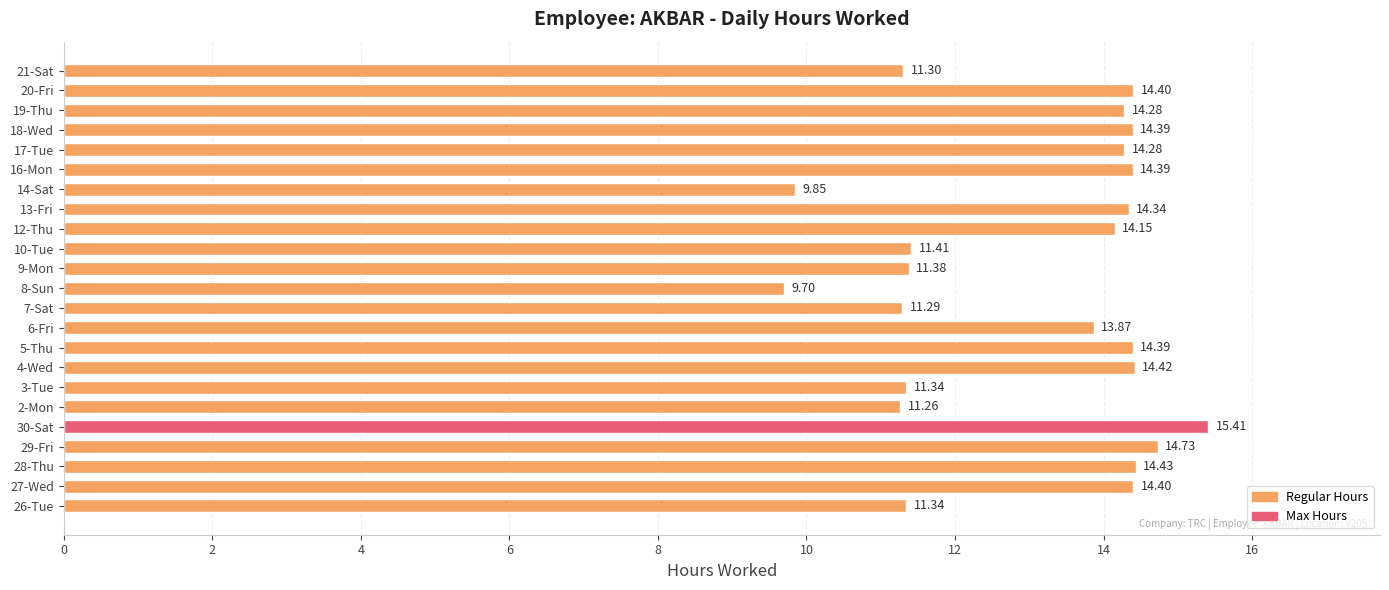

What is the change in value from 2-Mon to 12-Thu?

+2.9